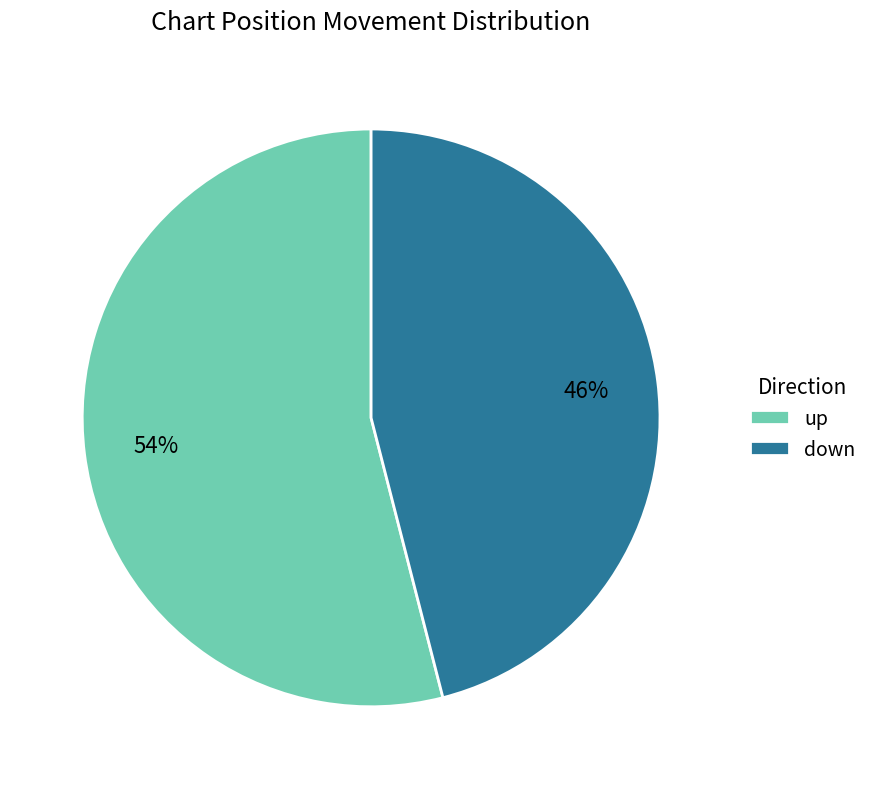

Which has a higher value, up or down?

up